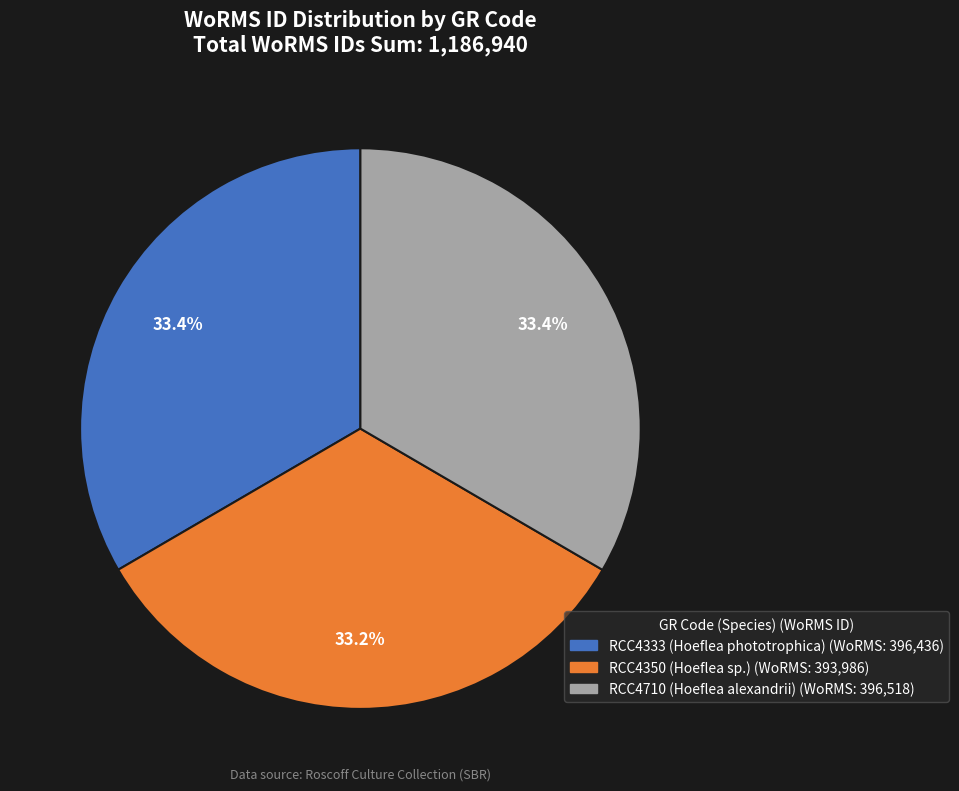

What percentage is the RCC4333 slice, to the nearest percent?

33%